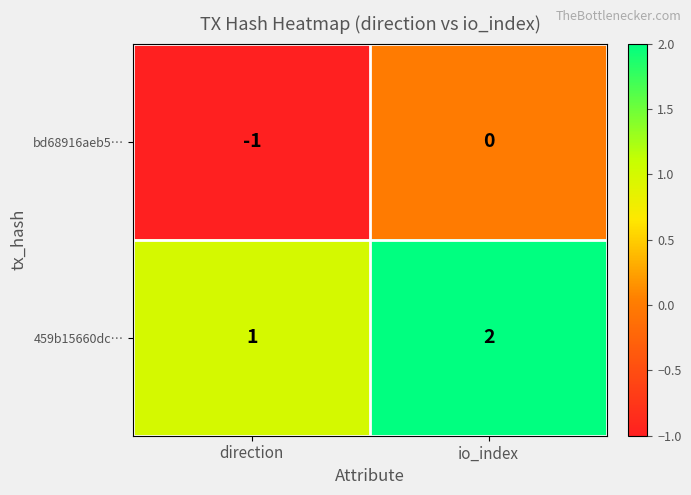

At how many categories does at least one series exceed 0?

2